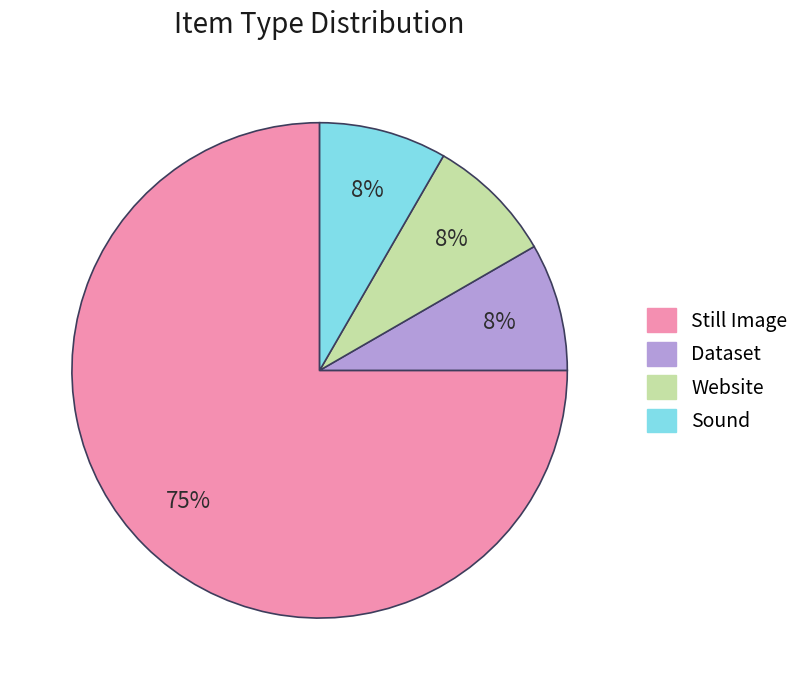

Is Still Image the majority of the pie?

Yes